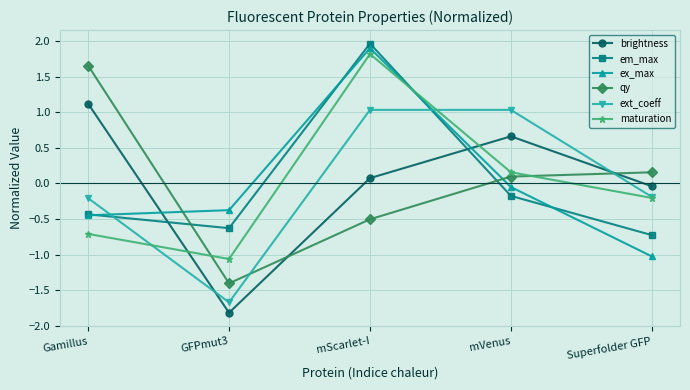

True or false: brightness and em_max intersect in this chart.

True